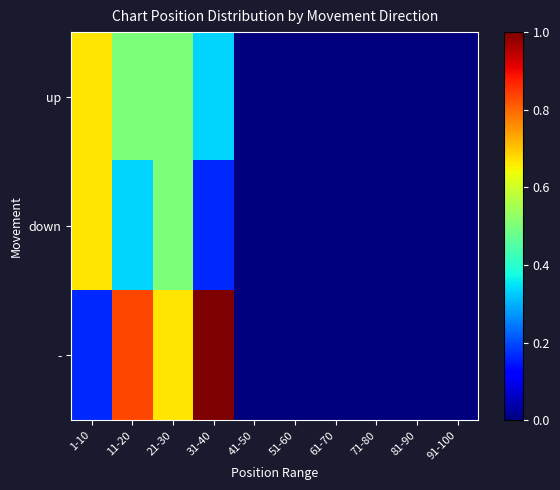

Between 11-20 and 71-80, which series saw the biggest shift?

-